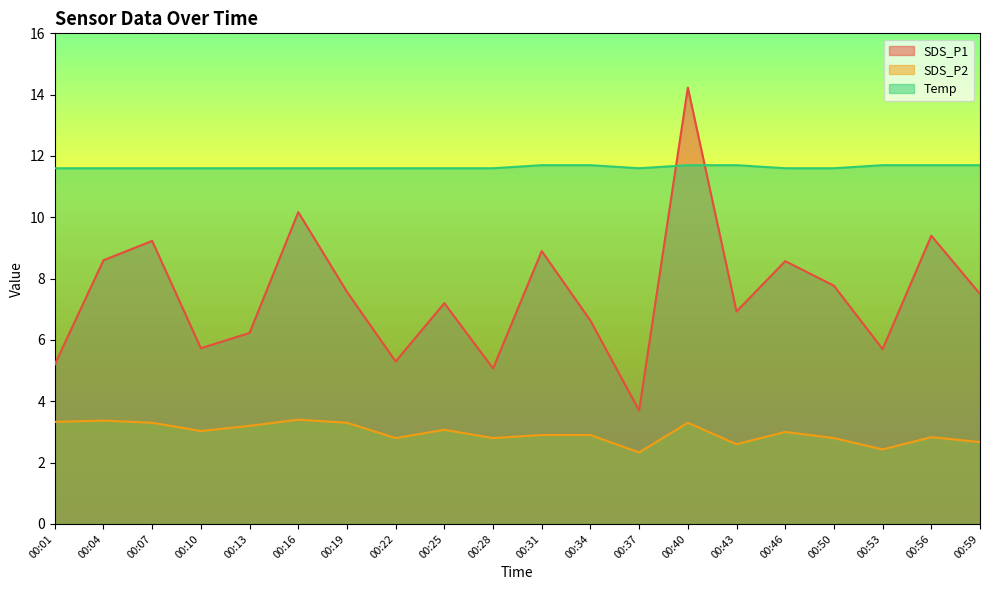

Reading left to right, what are all the values shown in this chart?

SDS_P1: 5.2	8.6	9.2	5.7	6.2	10.2	7.6	5.3	7.2	5.1	8.9	6.6	3.7	14.2	6.9	8.6	7.8	5.7	9.4	7.5
SDS_P2: 3.3	3.4	3.3	3.0	3.2	3.4	3.3	2.8	3.1	2.8	2.9	2.9	2.3	3.3	2.6	3.0	2.8	2.4	2.8	2.7
Temp: 11.6	11.6	11.6	11.6	11.6	11.6	11.6	11.6	11.6	11.6	11.7	11.7	11.6	11.7	11.7	11.6	11.6	11.7	11.7	11.7